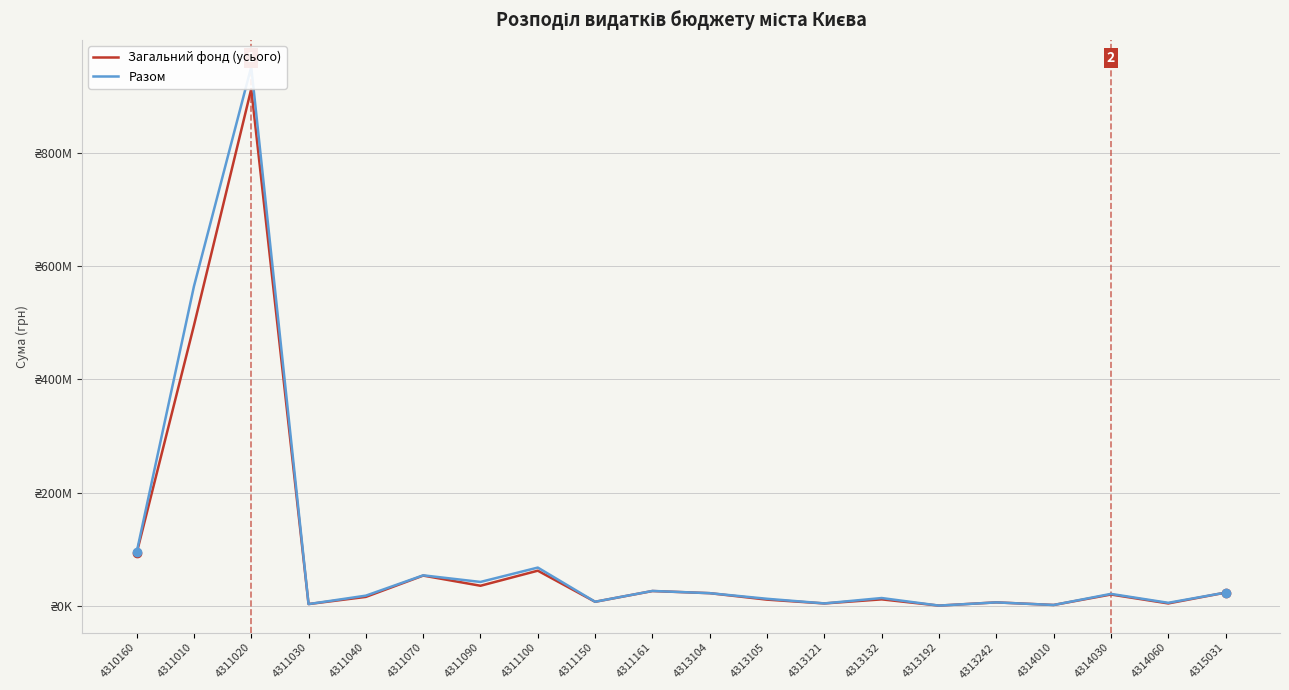

Where does the Разом series first go above 21169900?

4310160